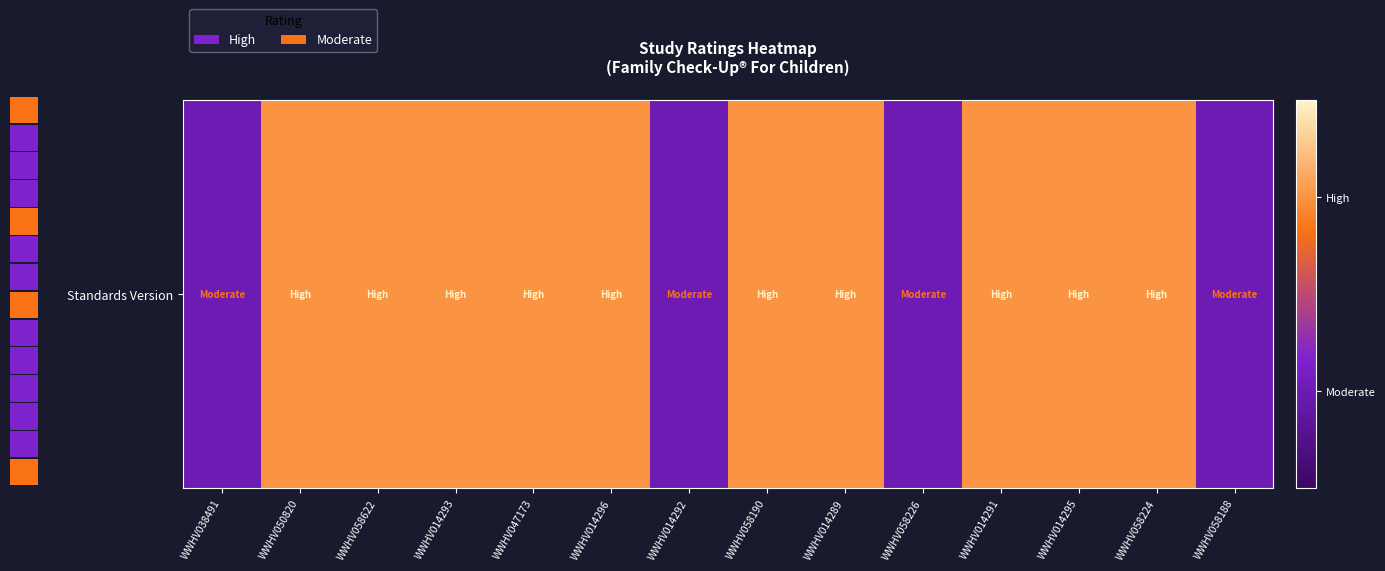

What is the average value?

1